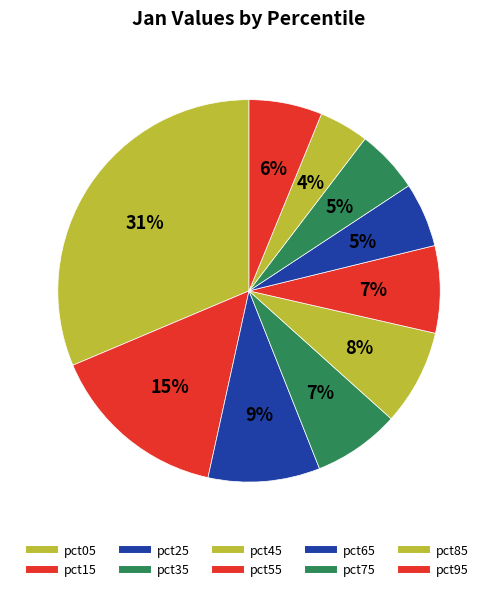

Which has a higher value, pct55 or pct75?

pct55